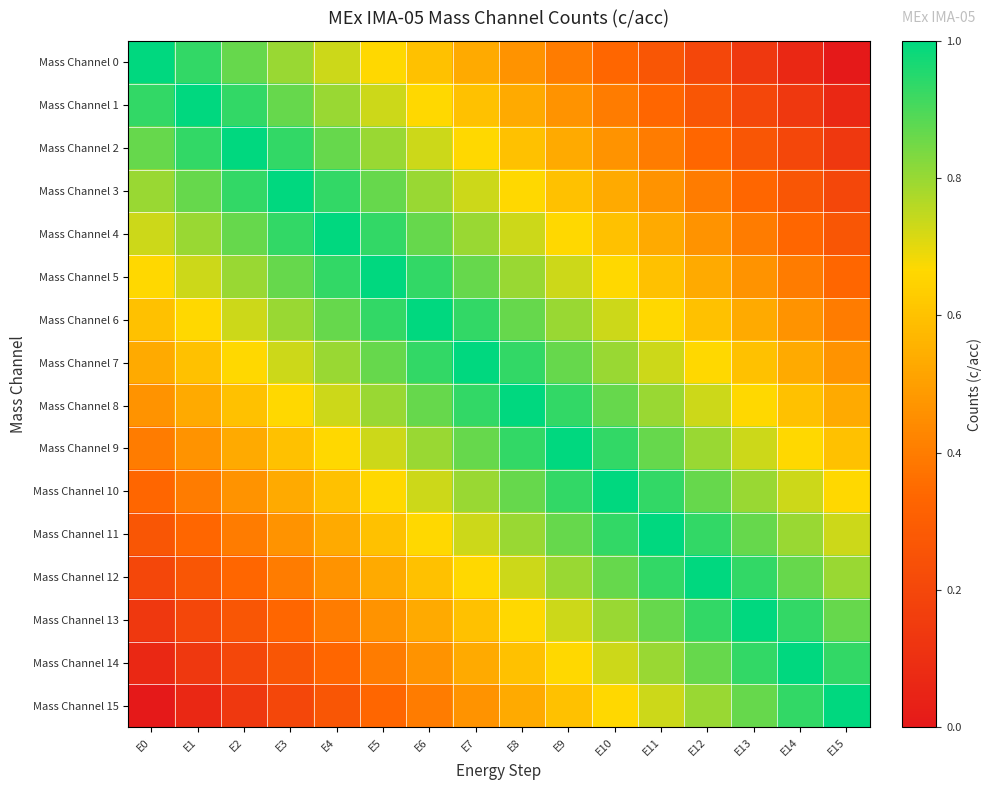

Reading left to right, list all the values displayed in this chart.

Mass Channel 0: E0=1.0	E1=0.9	E2=0.9	E3=0.8	E4=0.7	E5=0.7	E6=0.6	E7=0.5	E8=0.5	E9=0.4	E10=0.3	E11=0.3	E12=0.2	E13=0.1	E14=0.1	E15=0.0
Mass Channel 1: E0=0.9	E1=1.0	E2=0.9	E3=0.9	E4=0.8	E5=0.7	E6=0.7	E7=0.6	E8=0.5	E9=0.5	E10=0.4	E11=0.3	E12=0.3	E13=0.2	E14=0.1	E15=0.1
Mass Channel 2: E0=0.9	E1=0.9	E2=1.0	E3=0.9	E4=0.9	E5=0.8	E6=0.7	E7=0.7	E8=0.6	E9=0.5	E10=0.5	E11=0.4	E12=0.3	E13=0.3	E14=0.2	E15=0.1
Mass Channel 3: E0=0.8	E1=0.9	E2=0.9	E3=1.0	E4=0.9	E5=0.9	E6=0.8	E7=0.7	E8=0.7	E9=0.6	E10=0.5	E11=0.5	E12=0.4	E13=0.3	E14=0.3	E15=0.2
Mass Channel 4: E0=0.7	E1=0.8	E2=0.9	E3=0.9	E4=1.0	E5=0.9	E6=0.9	E7=0.8	E8=0.7	E9=0.7	E10=0.6	E11=0.5	E12=0.5	E13=0.4	E14=0.3	E15=0.3
Mass Channel 5: E0=0.7	E1=0.7	E2=0.8	E3=0.9	E4=0.9	E5=1.0	E6=0.9	E7=0.9	E8=0.8	E9=0.7	E10=0.7	E11=0.6	E12=0.5	E13=0.5	E14=0.4	E15=0.3
Mass Channel 6: E0=0.6	E1=0.7	E2=0.7	E3=0.8	E4=0.9	E5=0.9	E6=1.0	E7=0.9	E8=0.9	E9=0.8	E10=0.7	E11=0.7	E12=0.6	E13=0.5	E14=0.5	E15=0.4
Mass Channel 7: E0=0.5	E1=0.6	E2=0.7	E3=0.7	E4=0.8	E5=0.9	E6=0.9	E7=1.0	E8=0.9	E9=0.9	E10=0.8	E11=0.7	E12=0.7	E13=0.6	E14=0.5	E15=0.5
Mass Channel 8: E0=0.5	E1=0.5	E2=0.6	E3=0.7	E4=0.7	E5=0.8	E6=0.9	E7=0.9	E8=1.0	E9=0.9	E10=0.9	E11=0.8	E12=0.7	E13=0.7	E14=0.6	E15=0.5
Mass Channel 9: E0=0.4	E1=0.5	E2=0.5	E3=0.6	E4=0.7	E5=0.7	E6=0.8	E7=0.9	E8=0.9	E9=1.0	E10=0.9	E11=0.9	E12=0.8	E13=0.7	E14=0.7	E15=0.6
Mass Channel 10: E0=0.3	E1=0.4	E2=0.5	E3=0.5	E4=0.6	E5=0.7	E6=0.7	E7=0.8	E8=0.9	E9=0.9	E10=1.0	E11=0.9	E12=0.9	E13=0.8	E14=0.7	E15=0.7
Mass Channel 11: E0=0.3	E1=0.3	E2=0.4	E3=0.5	E4=0.5	E5=0.6	E6=0.7	E7=0.7	E8=0.8	E9=0.9	E10=0.9	E11=1.0	E12=0.9	E13=0.9	E14=0.8	E15=0.7
Mass Channel 12: E0=0.2	E1=0.3	E2=0.3	E3=0.4	E4=0.5	E5=0.5	E6=0.6	E7=0.7	E8=0.7	E9=0.8	E10=0.9	E11=0.9	E12=1.0	E13=0.9	E14=0.9	E15=0.8
Mass Channel 13: E0=0.1	E1=0.2	E2=0.3	E3=0.3	E4=0.4	E5=0.5	E6=0.5	E7=0.6	E8=0.7	E9=0.7	E10=0.8	E11=0.9	E12=0.9	E13=1.0	E14=0.9	E15=0.9
Mass Channel 14: E0=0.1	E1=0.1	E2=0.2	E3=0.3	E4=0.3	E5=0.4	E6=0.5	E7=0.5	E8=0.6	E9=0.7	E10=0.7	E11=0.8	E12=0.9	E13=0.9	E14=1.0	E15=0.9
Mass Channel 15: E0=0.0	E1=0.1	E2=0.1	E3=0.2	E4=0.3	E5=0.3	E6=0.4	E7=0.5	E8=0.5	E9=0.6	E10=0.7	E11=0.7	E12=0.8	E13=0.9	E14=0.9	E15=1.0